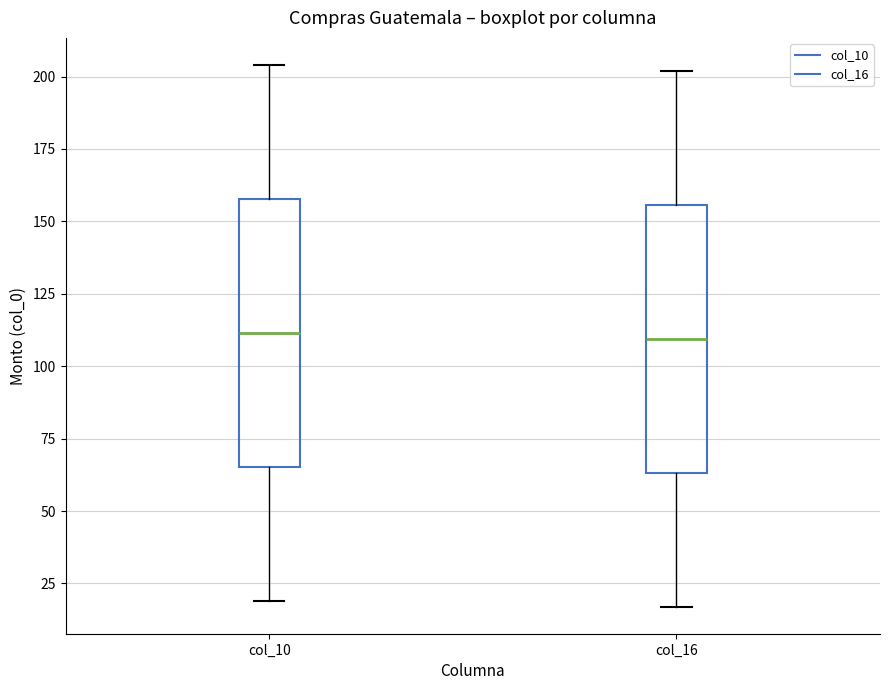

Reading left to right, transcribe this box plot: for each box, give where its median line is, the range the box spans, and where its two whiskers end, as read against the y-axis. The values are not printed on the chart, so give them approximately, as read against the axis.

col_10: median 110, box 65 to 160, whiskers 20 to 205
col_16: median 110, box 65 to 155, whiskers 15 to 200